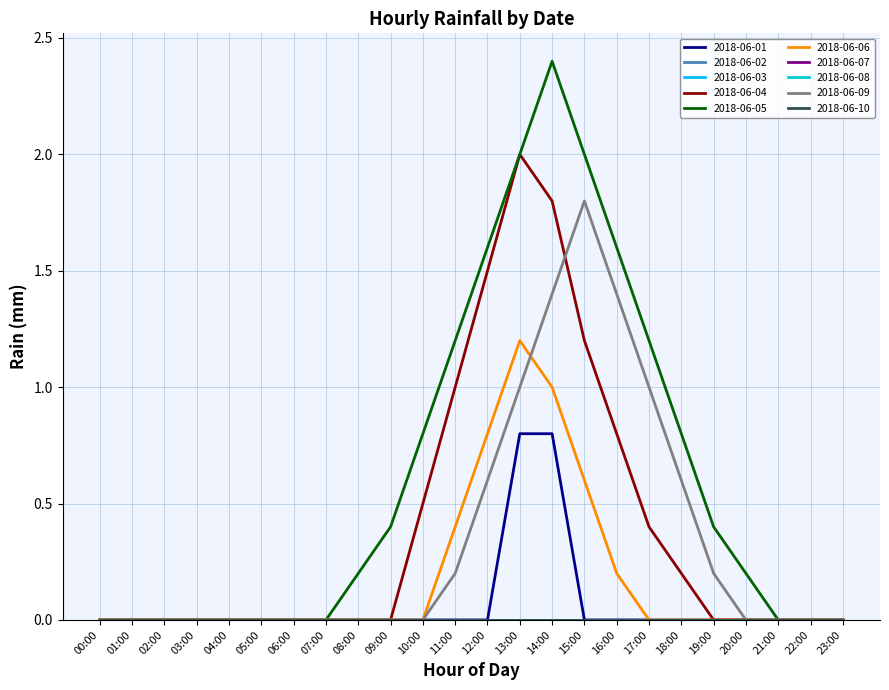

The value of 2018-06-04 at 23:00 is 0.0. True or false?

True